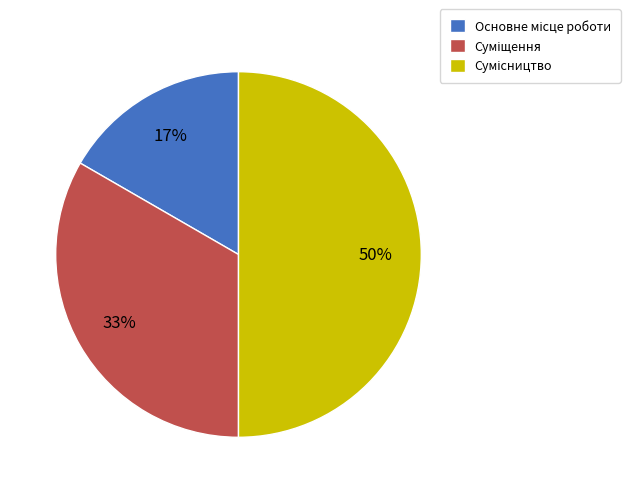

To the nearest percent, what is the difference between the largest and smallest slice percentages?

33%